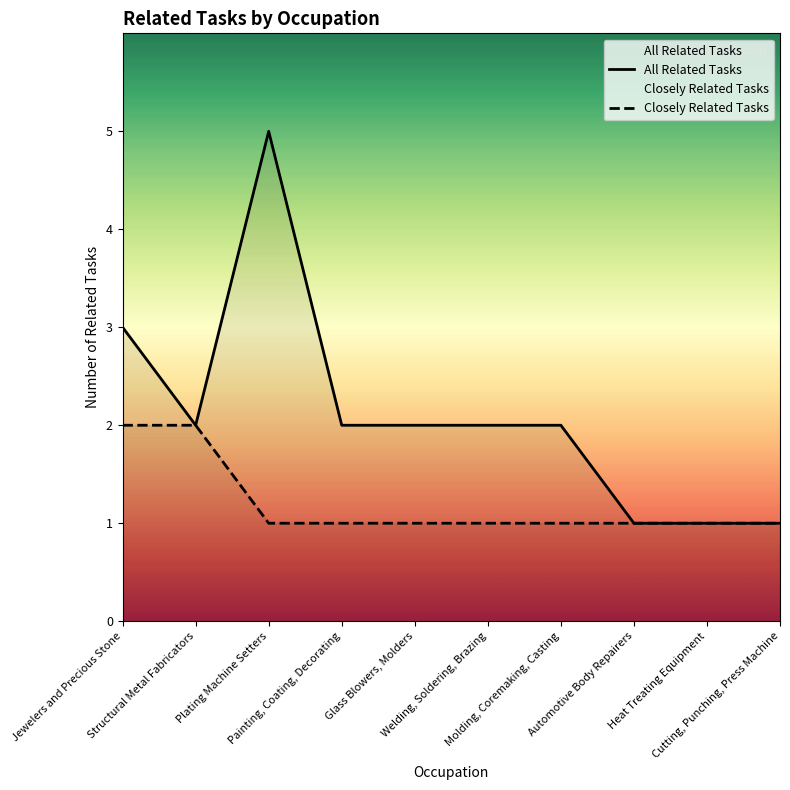

How many All Related Tasks values are between 1 and 2?

8